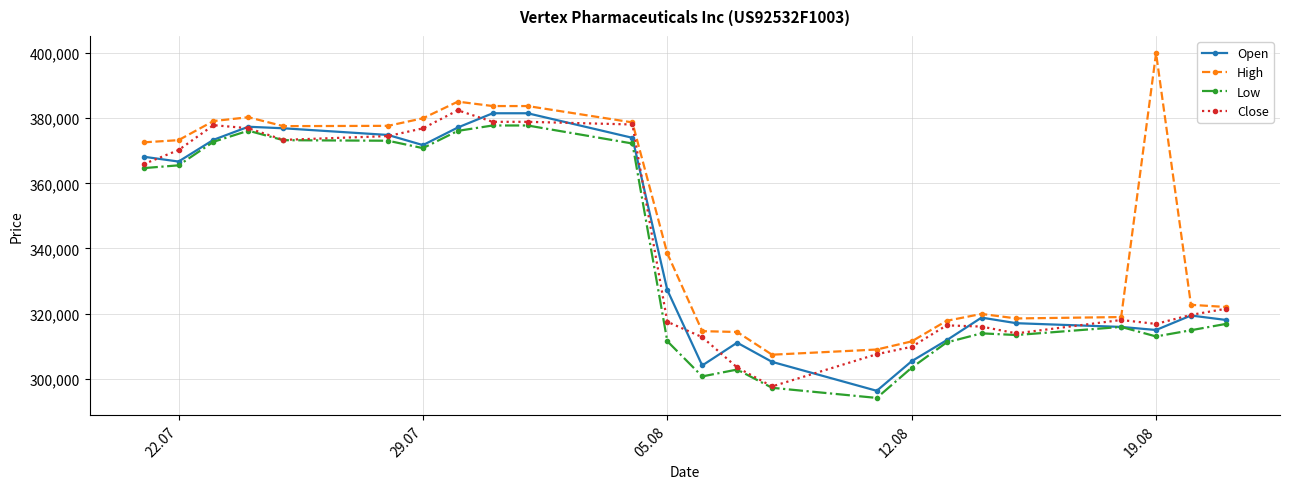

What is the minimum value shown in the chart?

294057